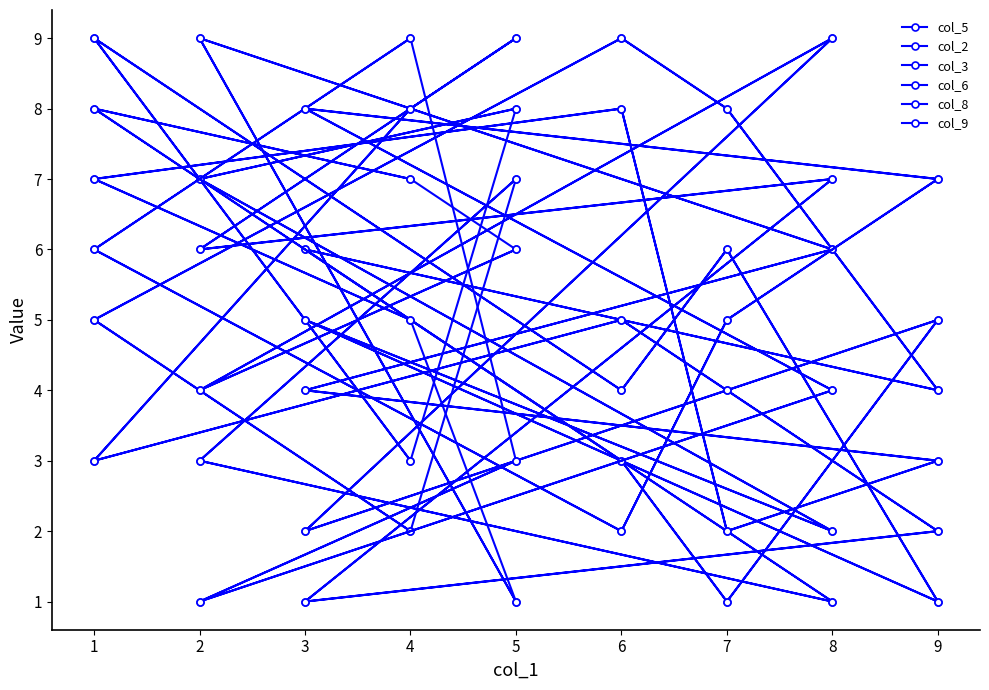

What is the difference between the maximum and minimum values in the col_9 series?

8